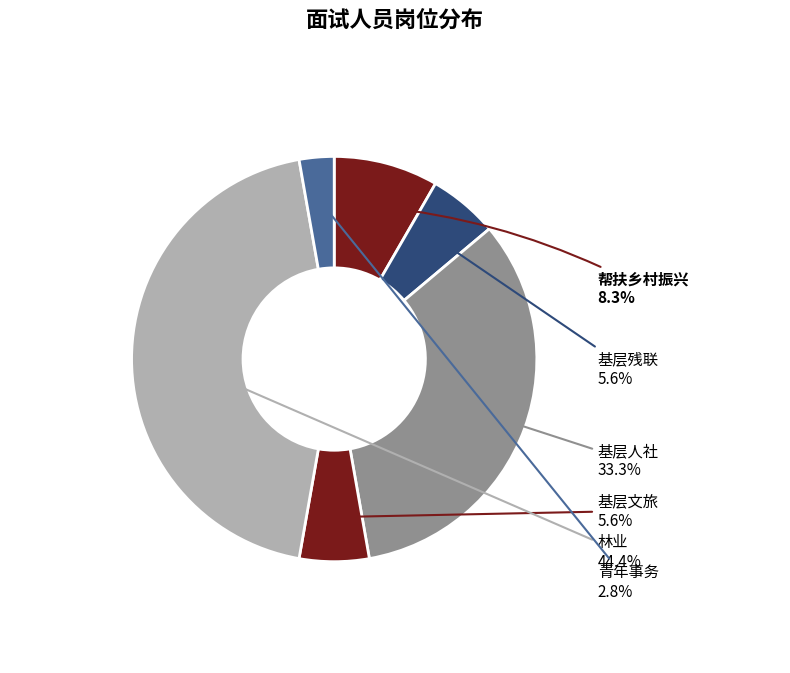

Does any single category account for the majority?

No